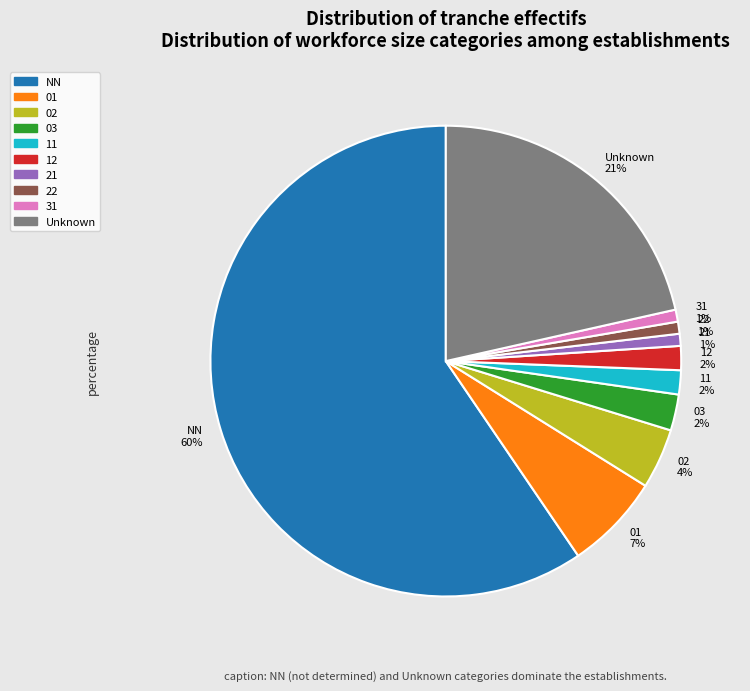

Approximately how many times larger is the value at 21 compared to 02?

0.2